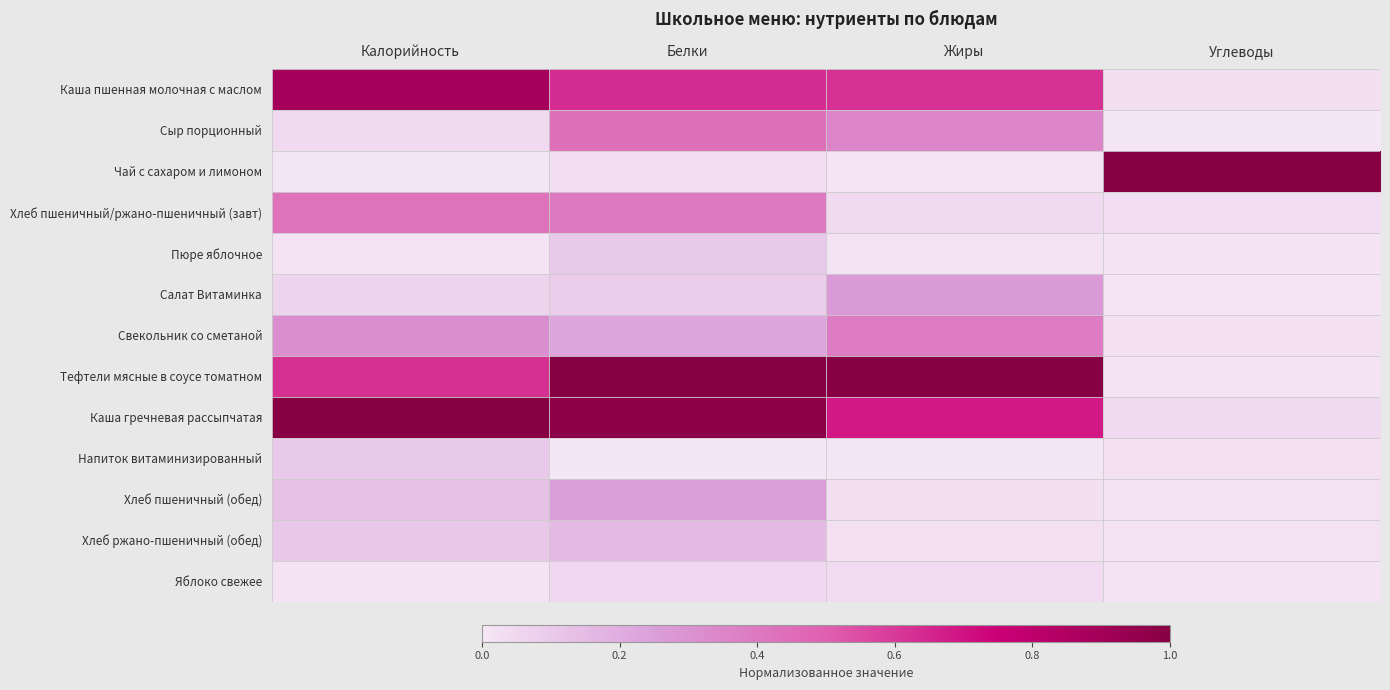

Reading right to left, extract all data points from this chart.

Каша пшенная молочная с маслом: Углеводы=0.0	Жиры=0.6	Белки=0.6	Калорийность=0.9
Сыр порционный: Углеводы=0.0	Жиры=0.4	Белки=0.4	Калорийность=0.0
Чай с сахаром и лимоном: Углеводы=1.0	Жиры=0.0	Белки=0.0	Калорийность=0.0
Хлеб пшеничный/ржано-пшеничный (завт): Углеводы=0.0	Жиры=0.0	Белки=0.4	Калорийность=0.4
Пюре яблочное: Углеводы=0.0	Жиры=0.0	Белки=0.1	Калорийность=0.0
Салат Витаминка: Углеводы=0.0	Жиры=0.3	Белки=0.1	Калорийность=0.1
Свекольник со сметаной: Углеводы=0.0	Жиры=0.4	Белки=0.2	Калорийность=0.3
Тефтели мясные в соусе томатном: Углеводы=0.0	Жиры=1.0	Белки=1.0	Калорийность=0.6
Каша гречневая рассыпчатая: Углеводы=0.0	Жиры=0.7	Белки=1.0	Калорийность=1.0
Напиток витаминизированный: Углеводы=0.0	Жиры=0.0	Белки=0.0	Калорийность=0.1
Хлеб пшеничный (обед): Углеводы=0.0	Жиры=0.0	Белки=0.2	Калорийность=0.1
Хлеб ржано-пшеничный (обед): Углеводы=0.0	Жиры=0.0	Белки=0.2	Калорийность=0.1
Яблоко свежее: Углеводы=0.0	Жиры=0.0	Белки=0.0	Калорийность=0.0